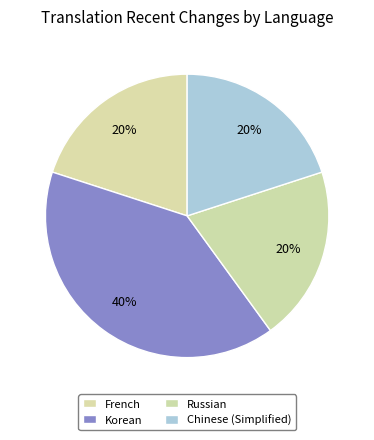

How many slices are in this pie chart?

4